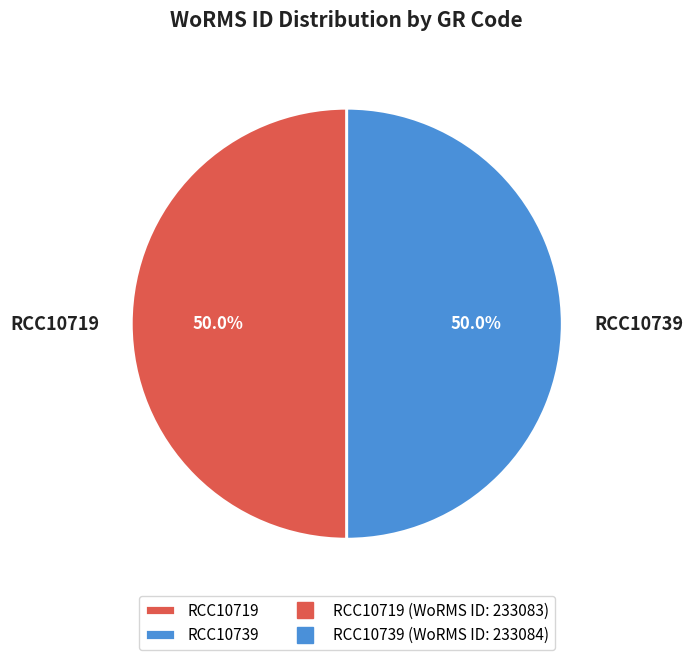

To the nearest percent, what is the average slice percentage?

50%